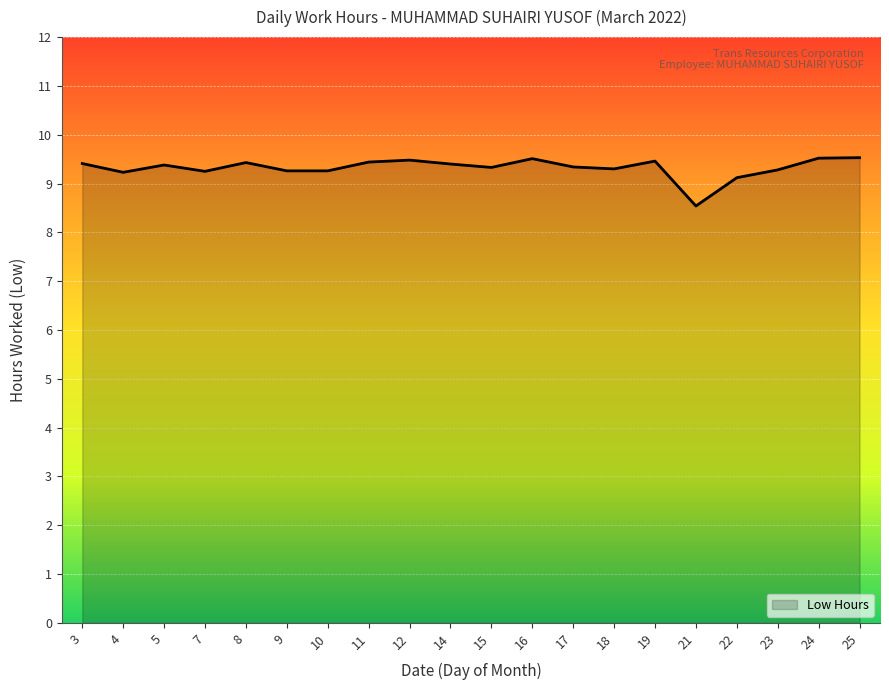

What is the change in value from 15 to 19?

+0.1